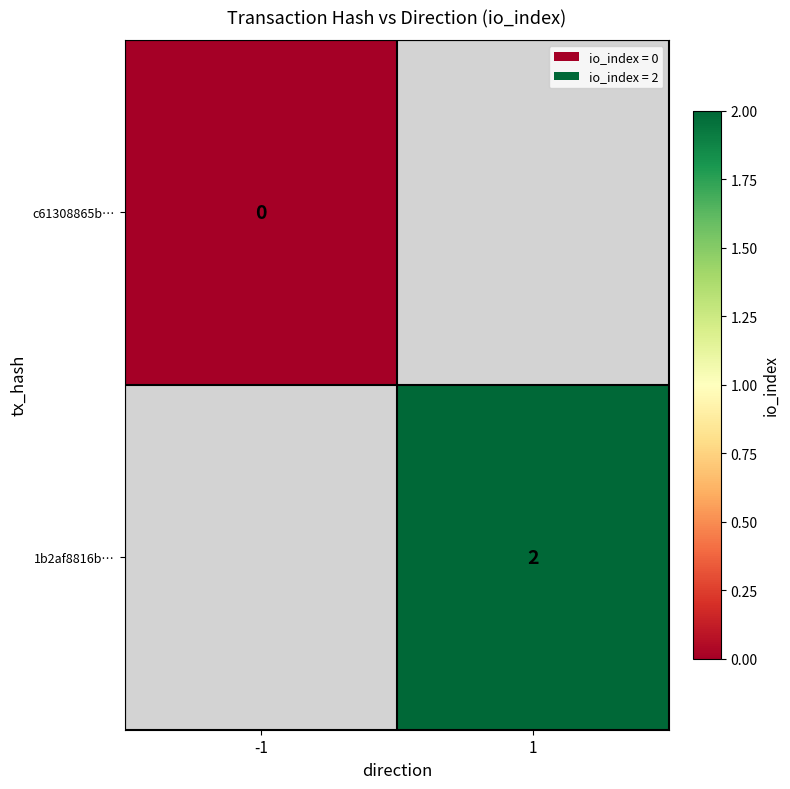

The value of 1b2af8816b… at 1 is 1. True or false?

False